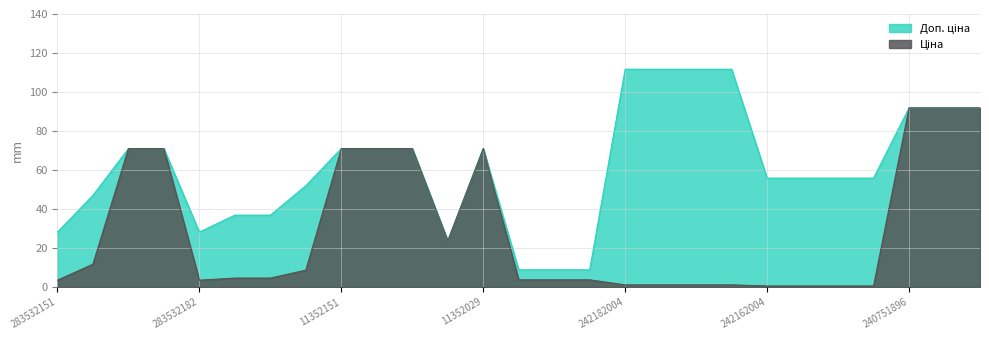

What is the greatest value displayed?

111.7